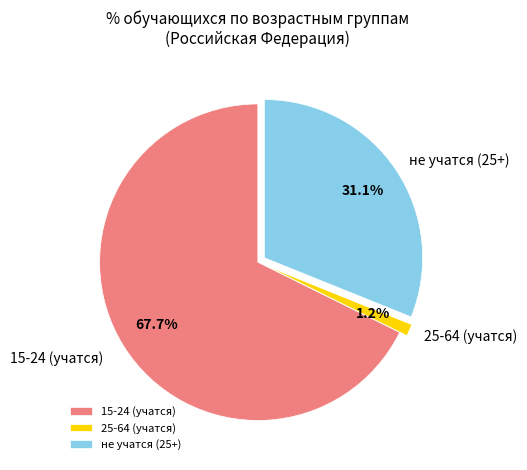

Between не учатся (25+) and 25-64 (учатся), which is larger?

не учатся (25+)